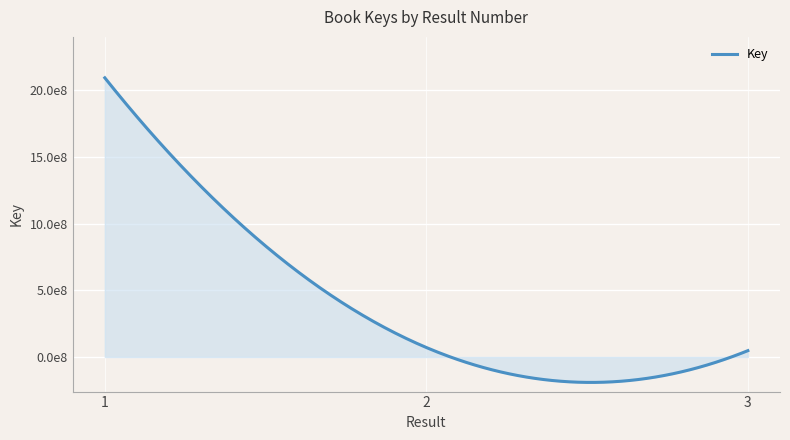

Does the chart display data point markers on the line(s)?

No